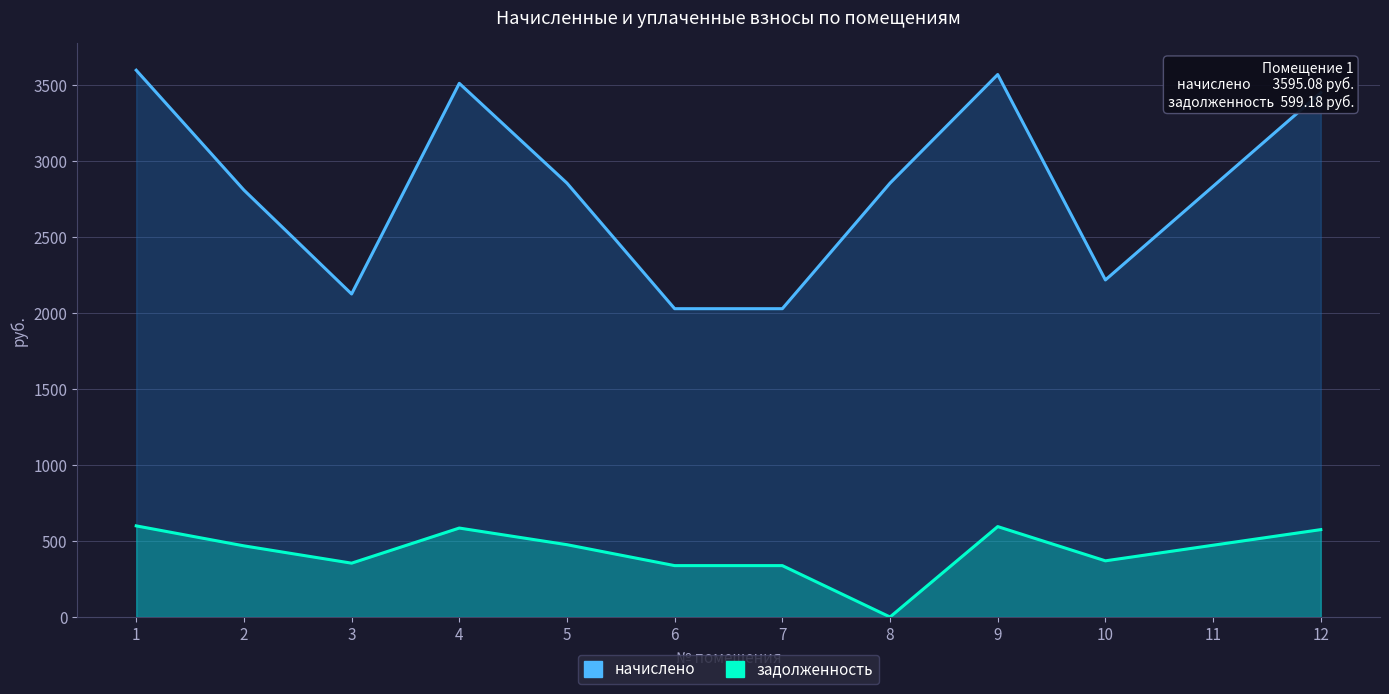

Reading left to right, what are all the values shown in this chart?

начислено: 1=3595.1	2=2807.2	3=2123.8	4=3508.9	5=2852.7	6=2027.2	7=2027.2	8=2852.7	9=3566.8	10=2216.2	11=2831.8	12=3447.4
задолженность: 1=599.2	2=467.9	3=354.0	4=584.8	5=475.4	6=337.9	7=337.9	8=0.0	9=594.5	10=369.4	11=472.0	12=574.6